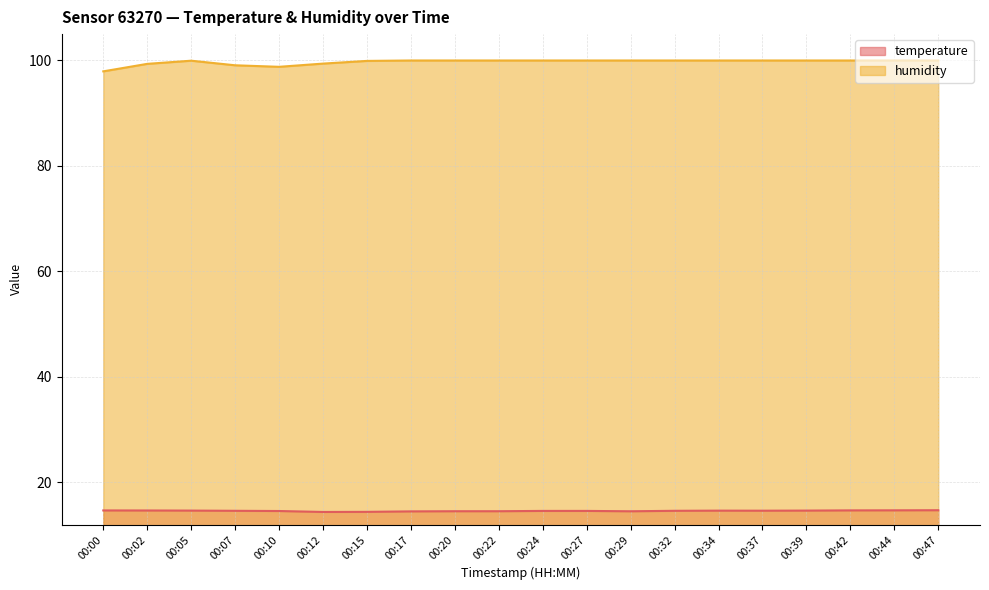

Reading right to left, what are all the values shown in this chart?

temperature: 00:47=14.7	00:44=14.7	00:42=14.7	00:39=14.7	00:37=14.7	00:34=14.7	00:32=14.6	00:29=14.5	00:27=14.6	00:24=14.6	00:22=14.6	00:20=14.6	00:17=14.5	00:15=14.4	00:12=14.4	00:10=14.6	00:07=14.6	00:05=14.7	00:02=14.7	00:00=14.7
humidity: 00:47=100.0	00:44=100.0	00:42=100.0	00:39=100.0	00:37=100.0	00:34=100.0	00:32=100.0	00:29=100.0	00:27=100.0	00:24=100.0	00:22=100.0	00:20=100.0	00:17=100.0	00:15=99.9	00:12=99.4	00:10=98.8	00:07=99.1	00:05=100.0	00:02=99.4	00:00=97.9